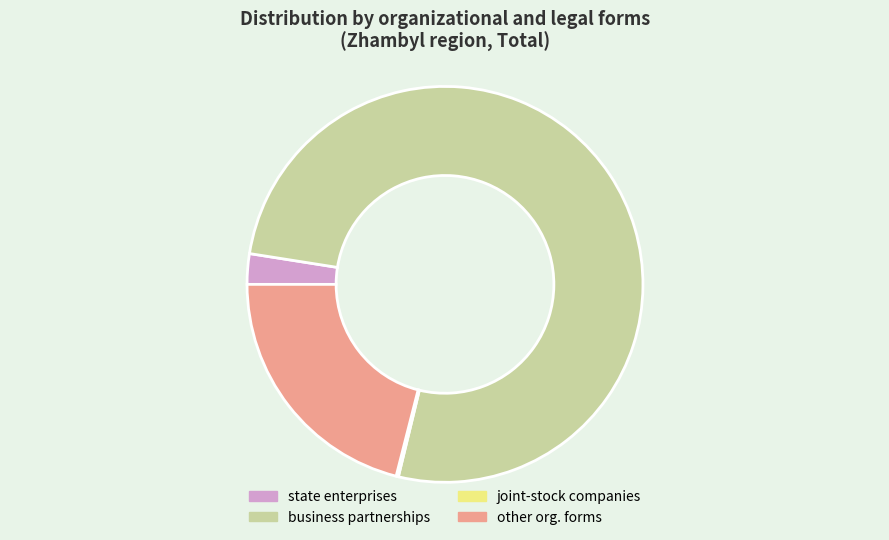

What is the largest slice in the pie chart?

business partnerships